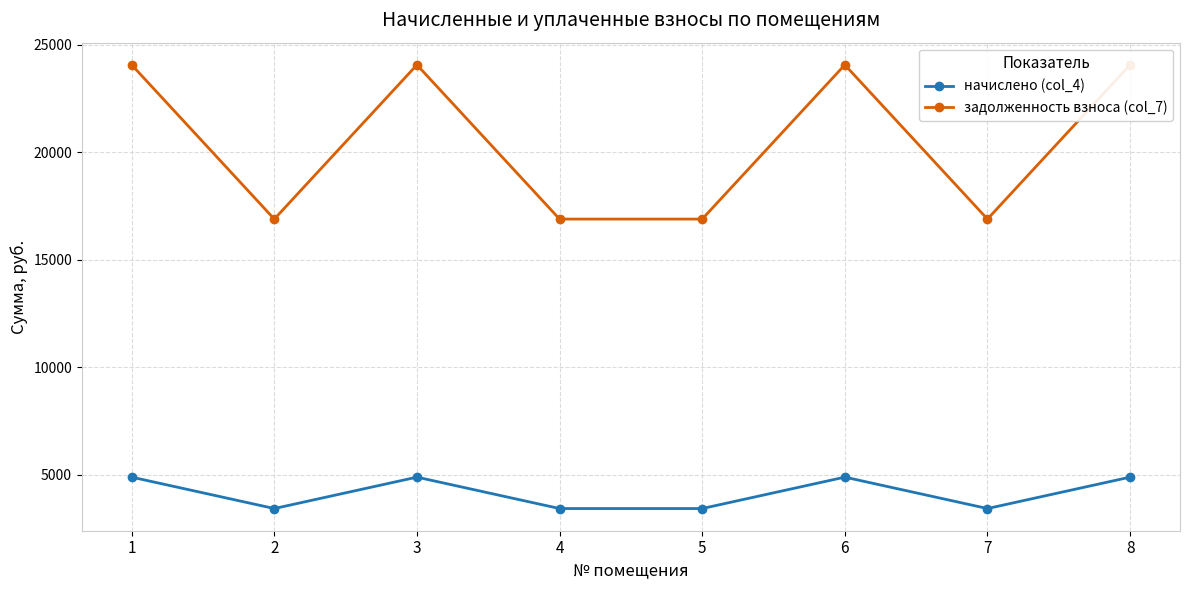

How many interior local valleys does the начислено (col_4) series have?

2